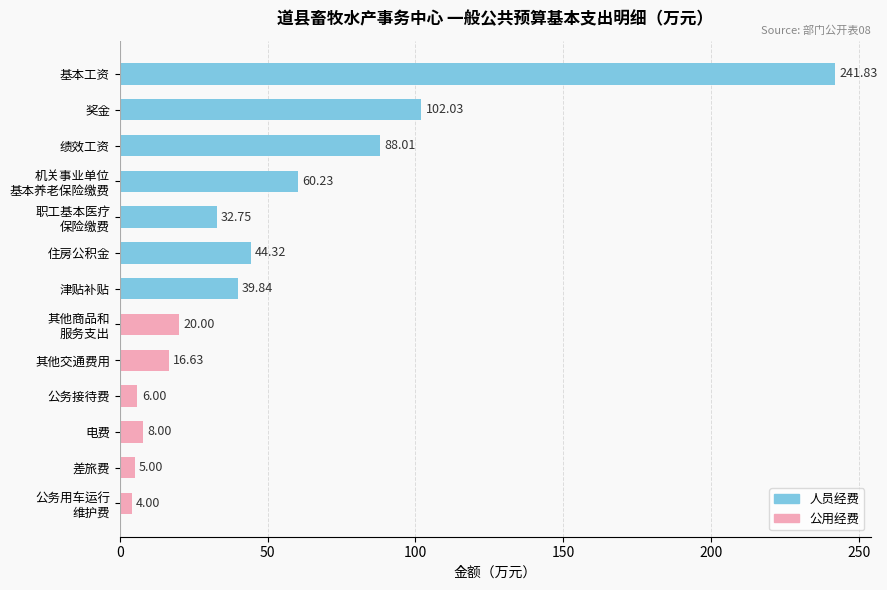

What is the label of the 13th bar from the bottom?

基本工资